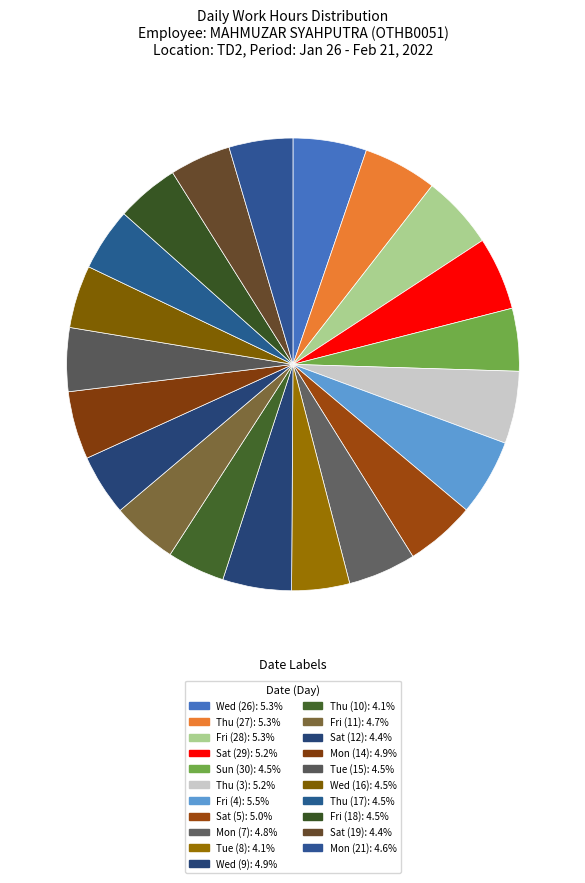

To the nearest percent, what is the average slice percentage?

5%